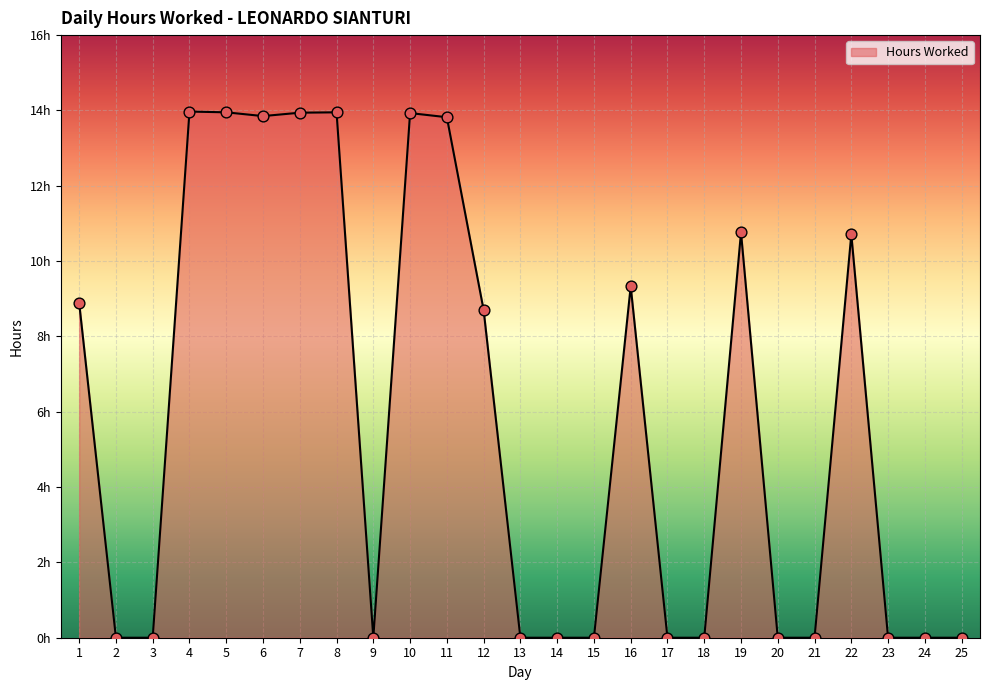

Which has a higher value, 13 or 9?

13